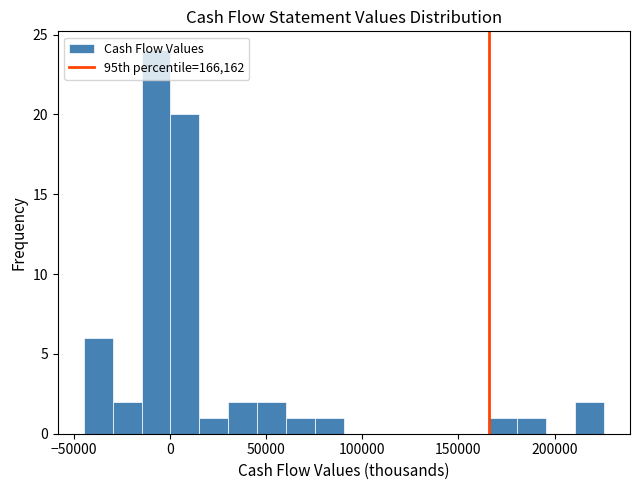

Around what value on the x-axis is the tallest bar? Give the approximate position of its centre, as read against the axis.

-5000